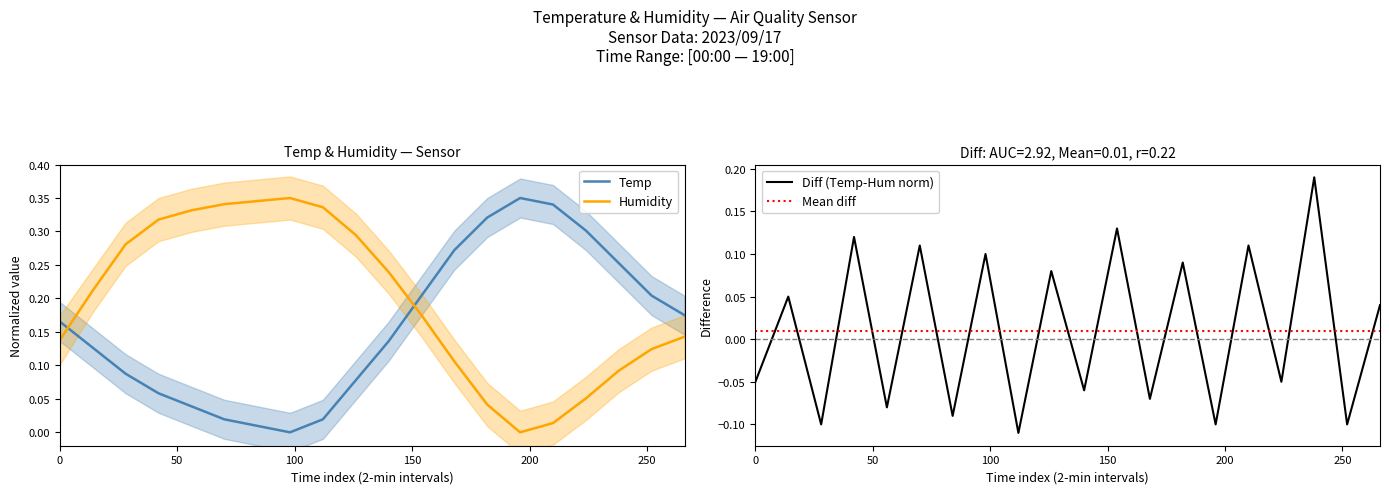

True or false: Temp has a value of 0.0 at 06:00.

False